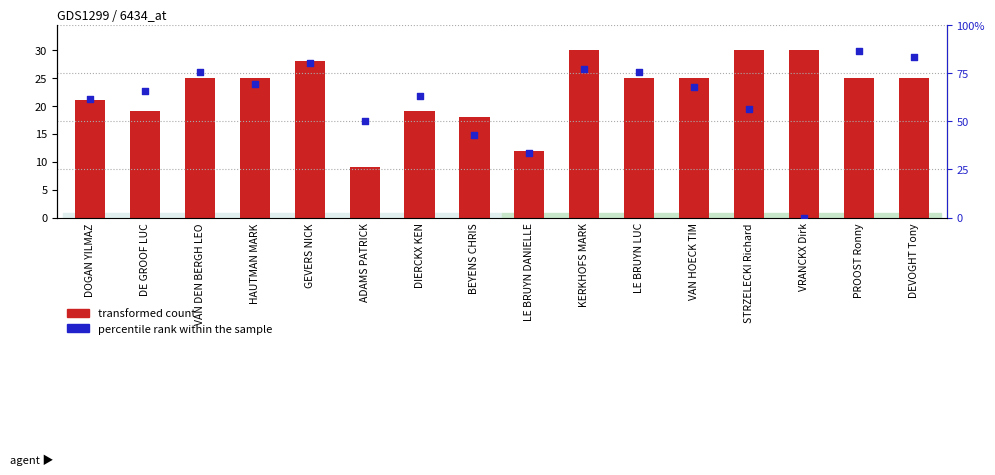

At how many categories does at least one series exceed 27?

4